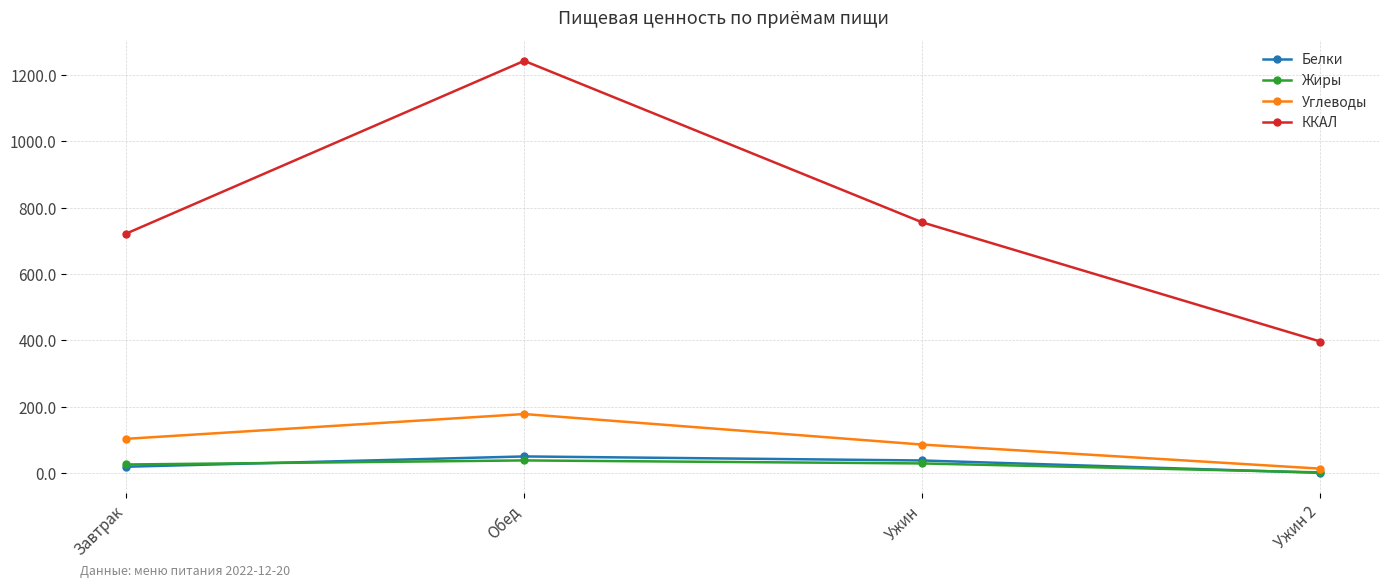

How many lines are shown in the chart?

4